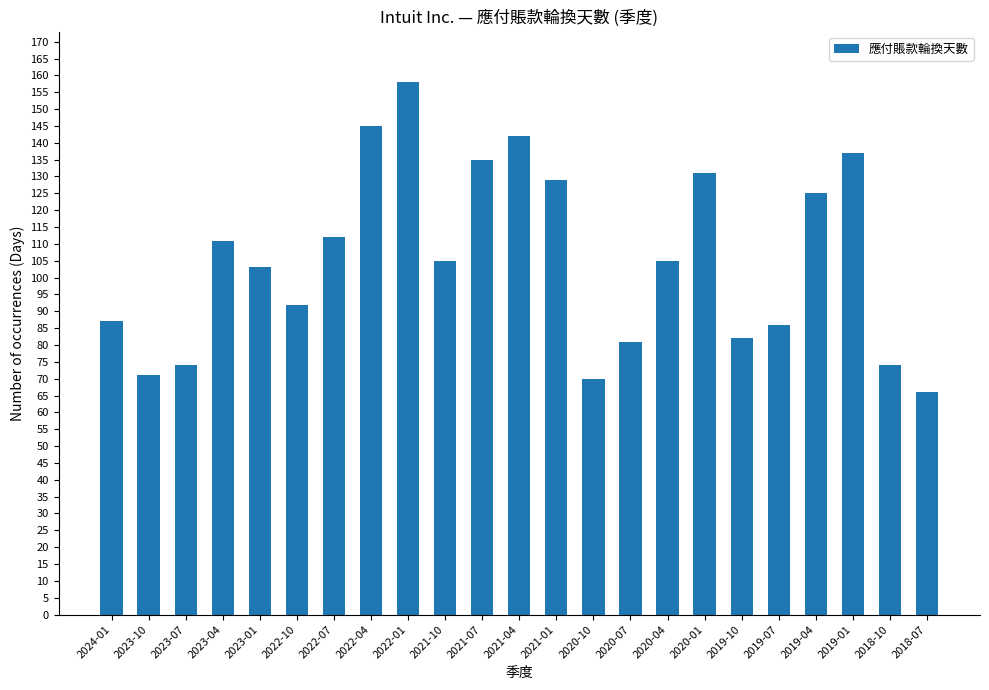

At which label does the data first exceed 105?

2023-04